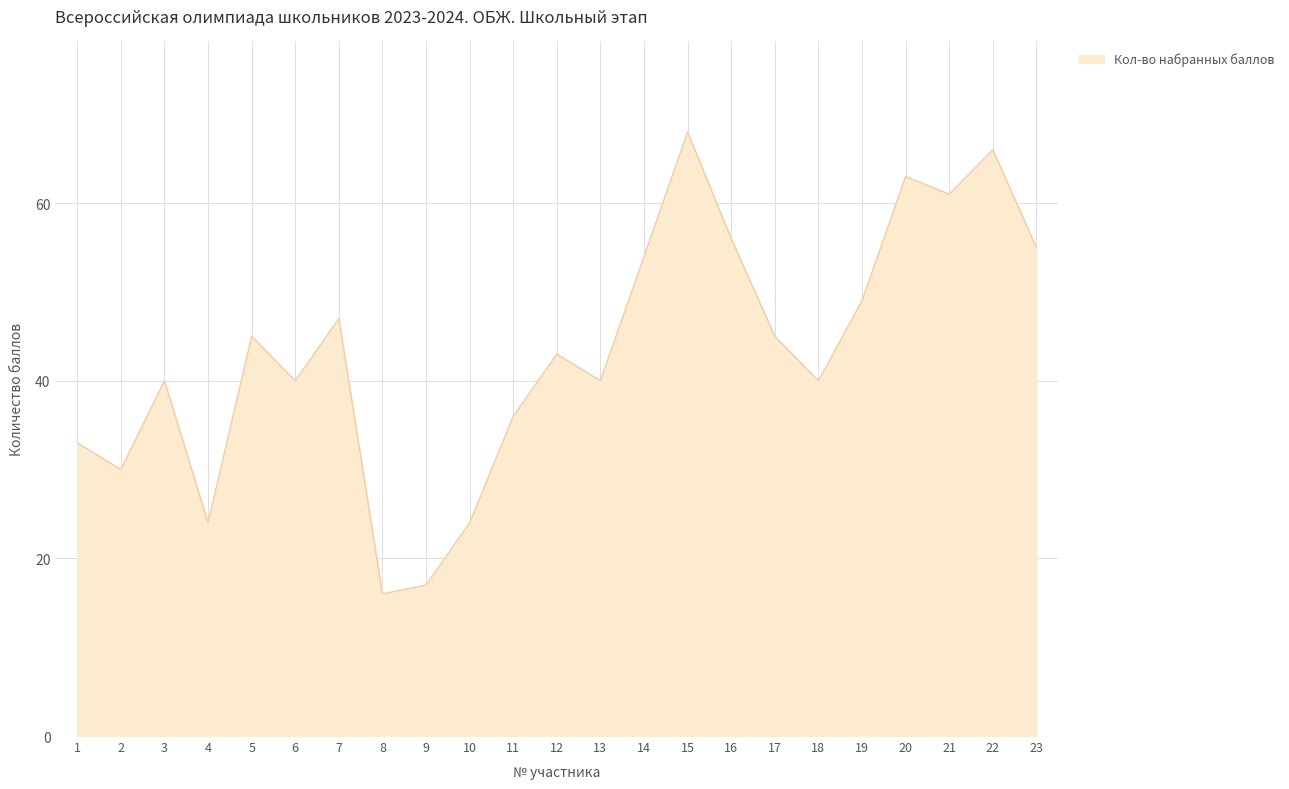

Reading left to right, extract all data points from this chart.

33	30	40	24	45	40	47	16	17	24	36	43	40	54	68	56	45	40	49	63	61	66	55